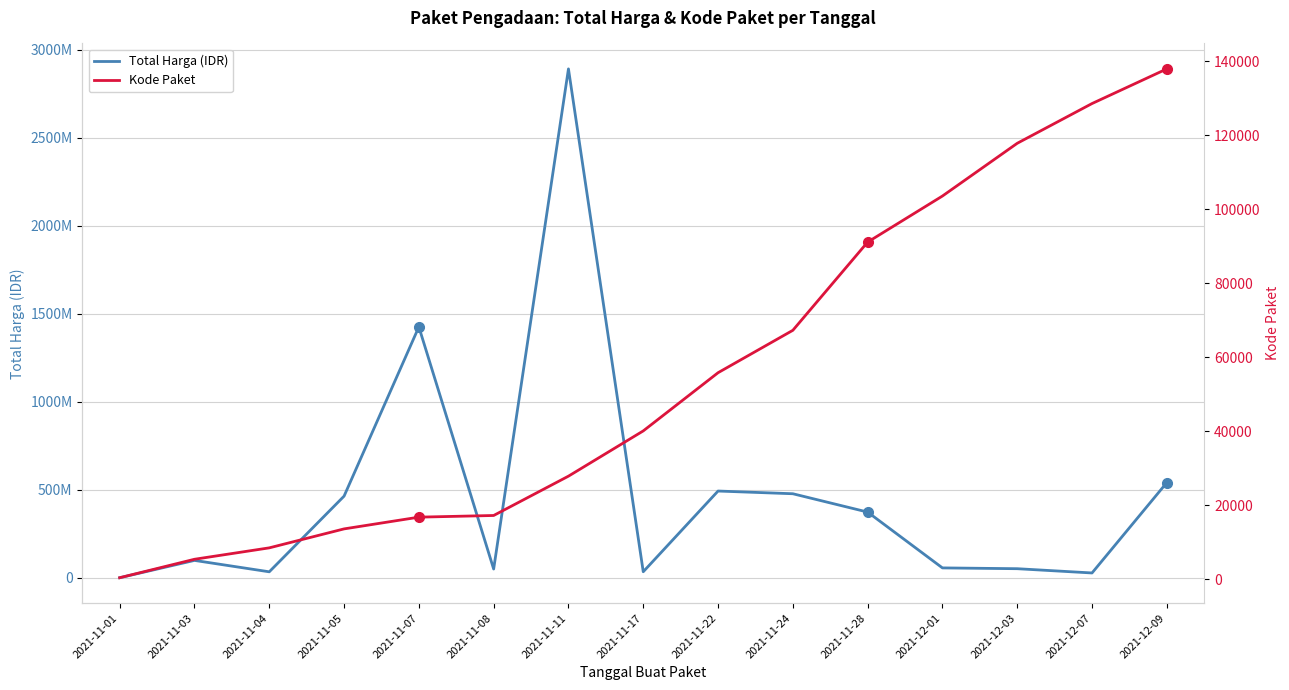

What is the sum of the Kode Paket values at 2021-11-08 and 2021-12-07?

145788